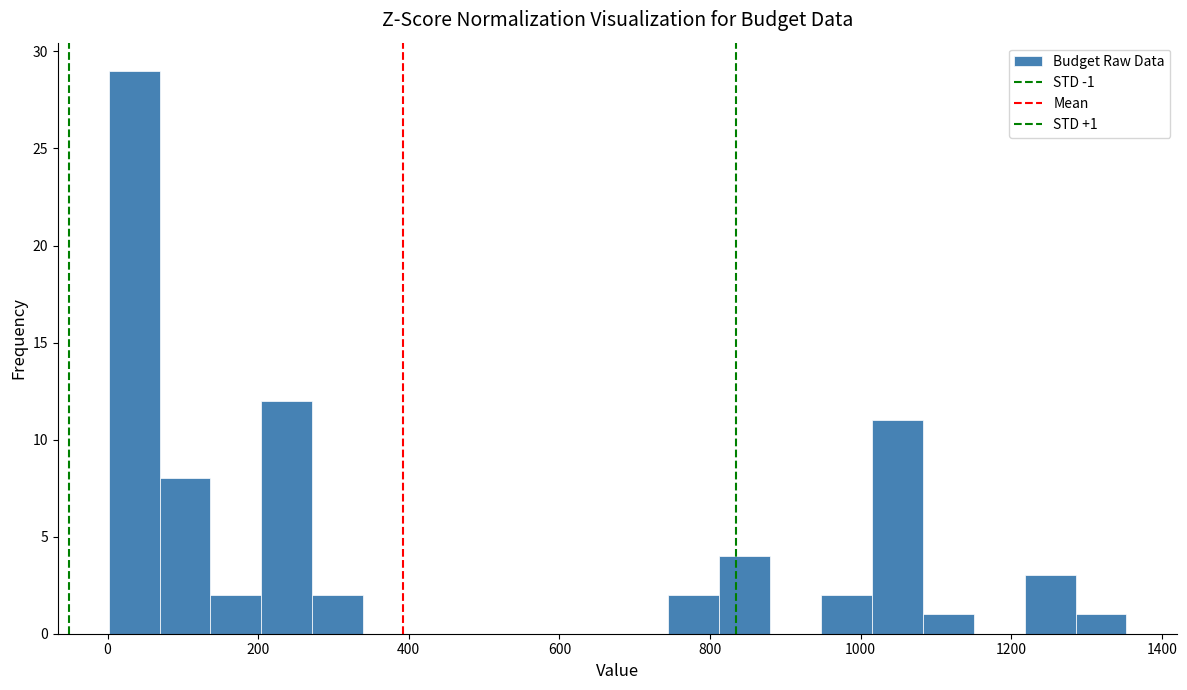

Read against the x-axis, roughly where is the centre of the tallest bar?

40